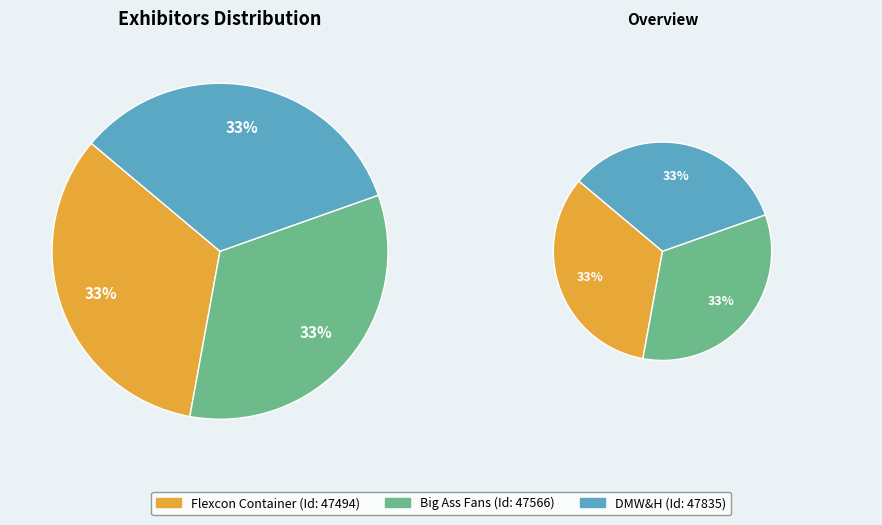

To the nearest percent, what portion does Flexcon Container represent?

33%